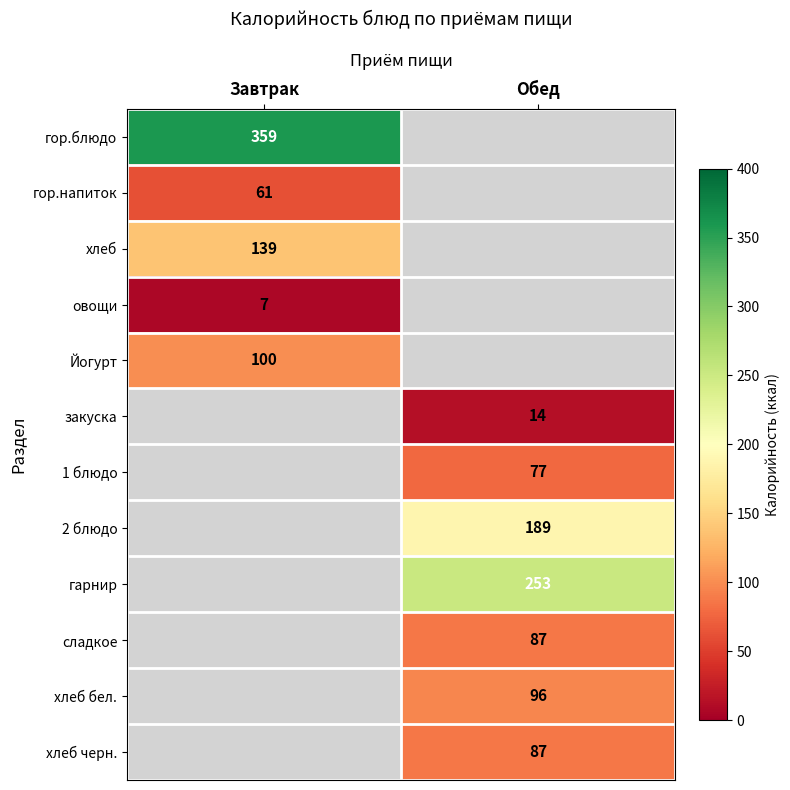

Between Обед and Завтрак, which is larger?

Завтрак